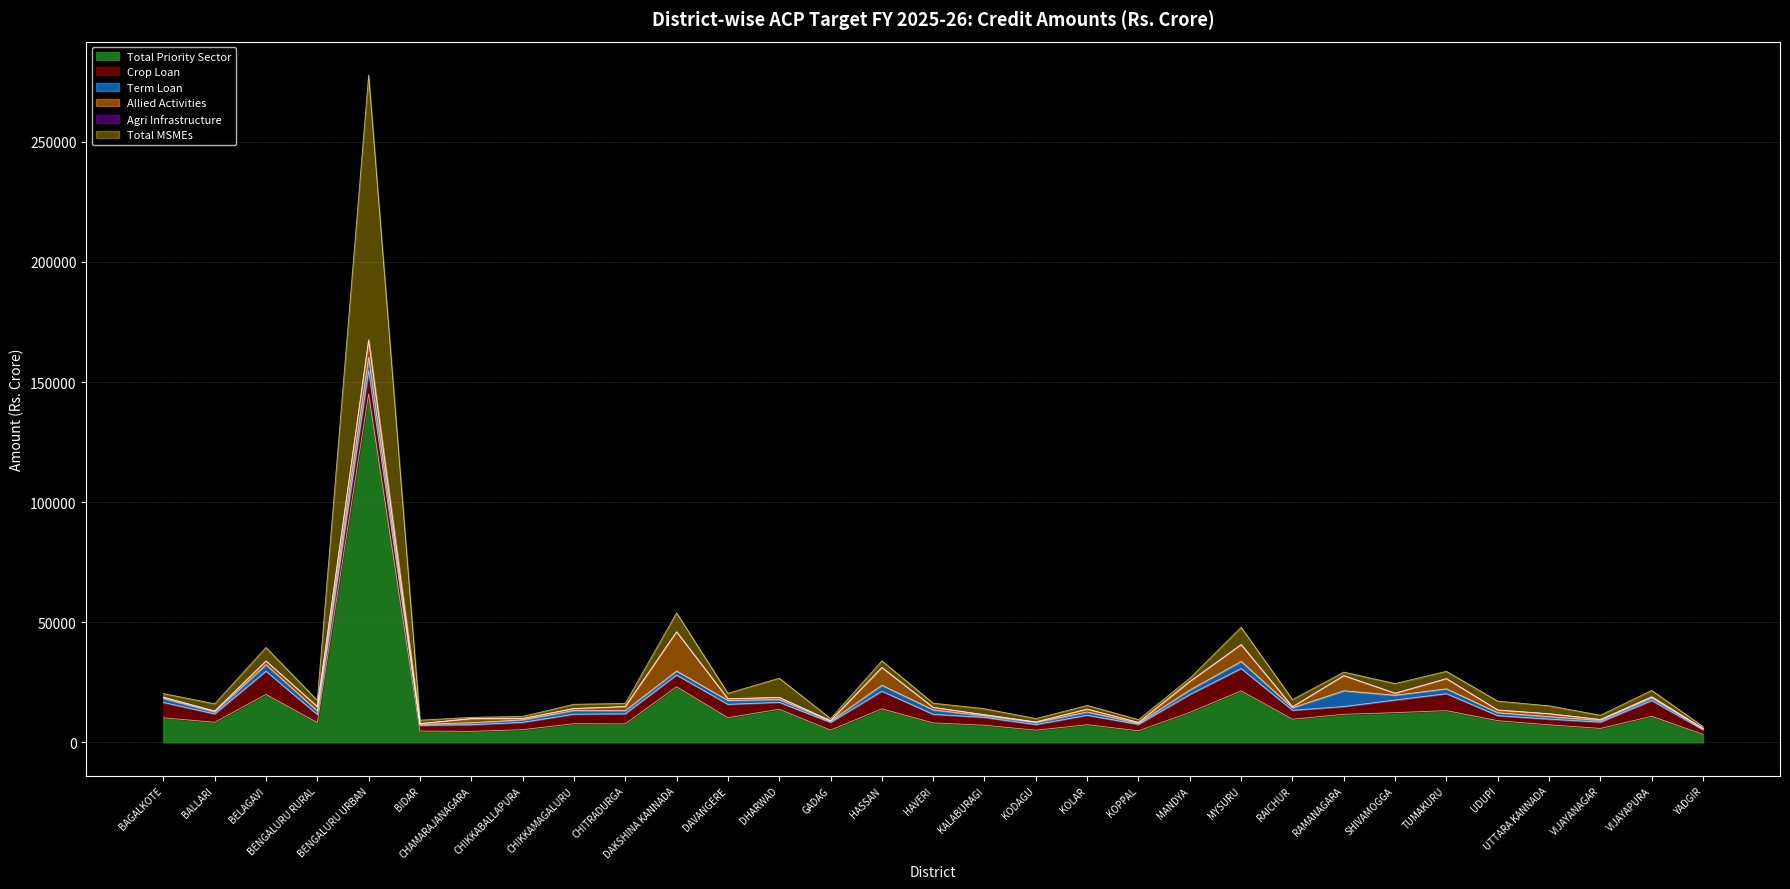

At UDUPI, list the series in order from smallest to largest.

Agri Infrastructure, Allied Activities, Term Loan, Crop Loan, Total MSMEs, Total Priority Sector